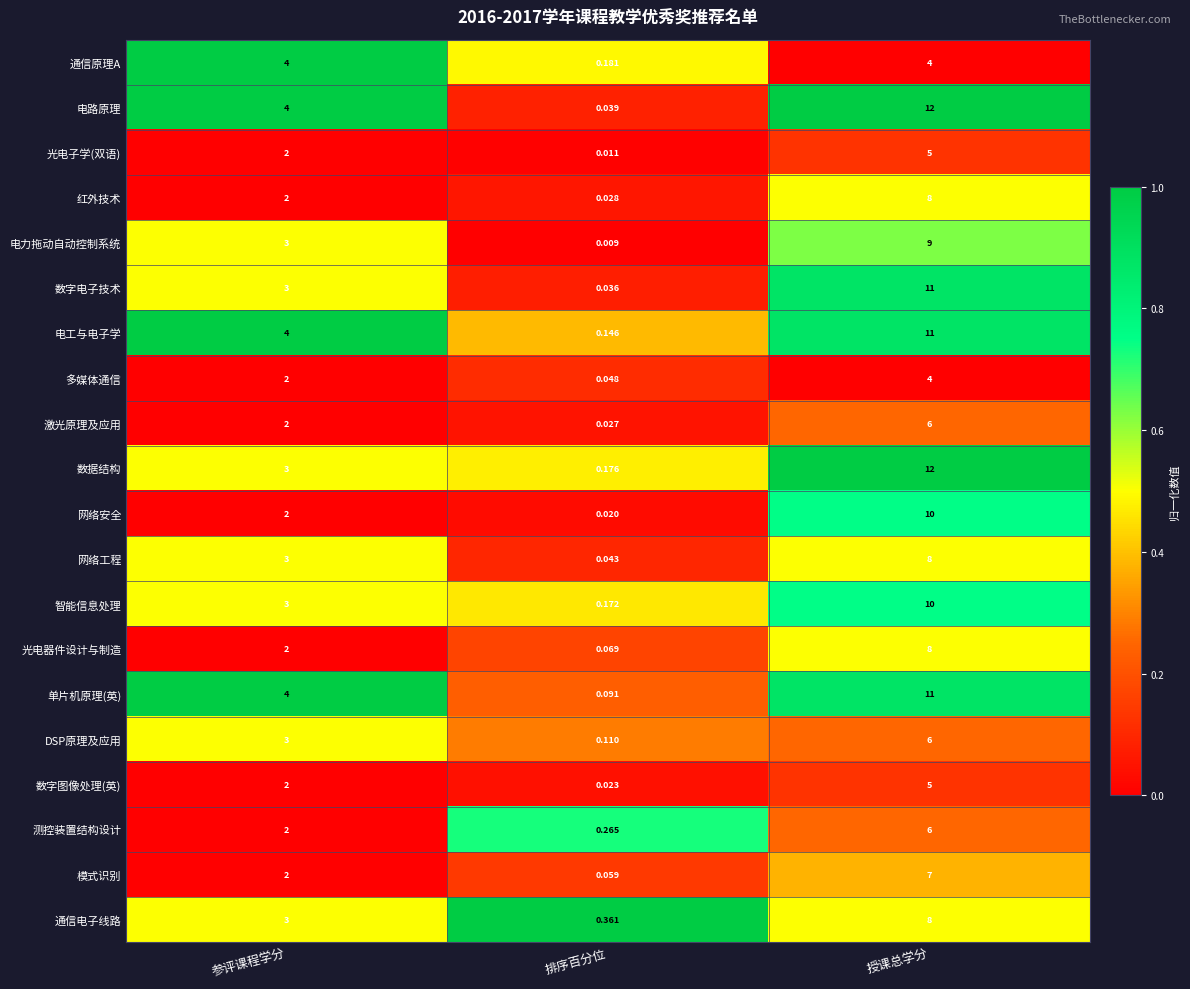

Rank the series at 排序百分位 from lowest to highest value.

电力拖动自动控制系统, 光电子学(双语), 网络安全, 数字图像处理(英), 激光原理及应用, 红外技术, 数字电子技术, 电路原理, 网络工程, 多媒体通信, 模式识别, 光电器件设计与制造, 单片机原理(英), DSP原理及应用, 电工与电子学, 智能信息处理, 数据结构, 通信原理A, 测控装置结构设计, 通信电子线路